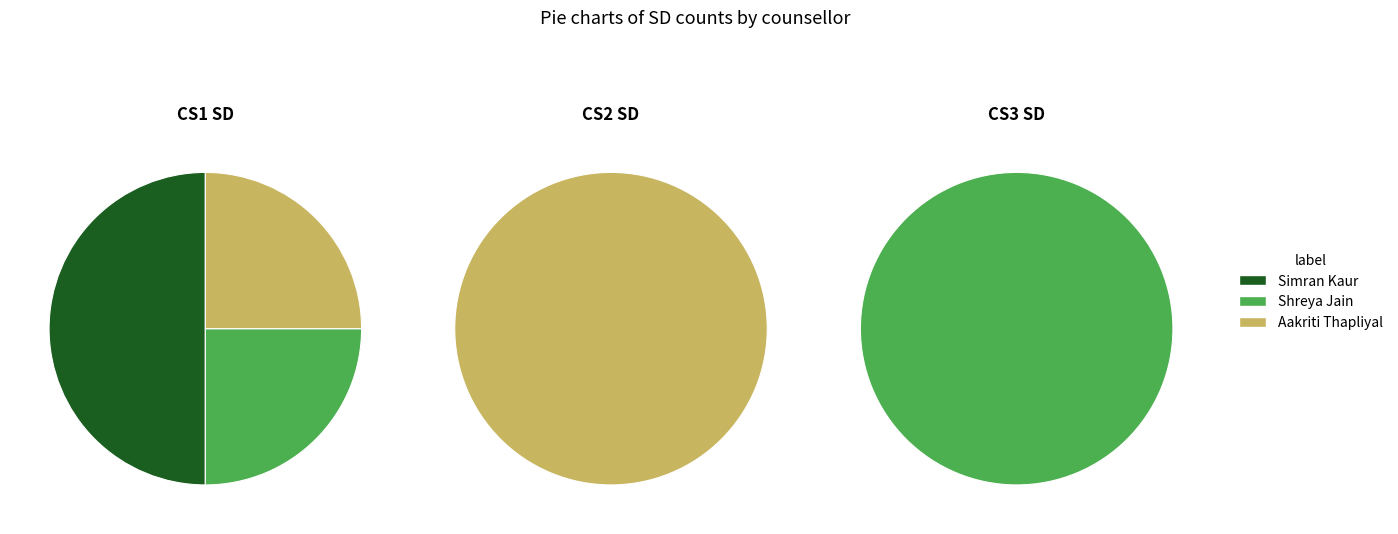

Rank the series at Simran Kaur from lowest to highest value.

CS2 SD, CS3 SD, CS1 SD